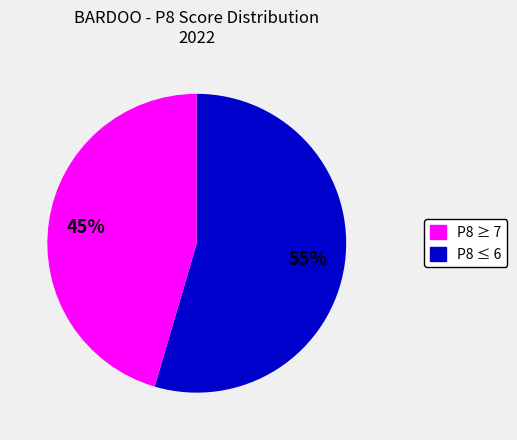

Is there any slice that represents more than half of the pie?

Yes